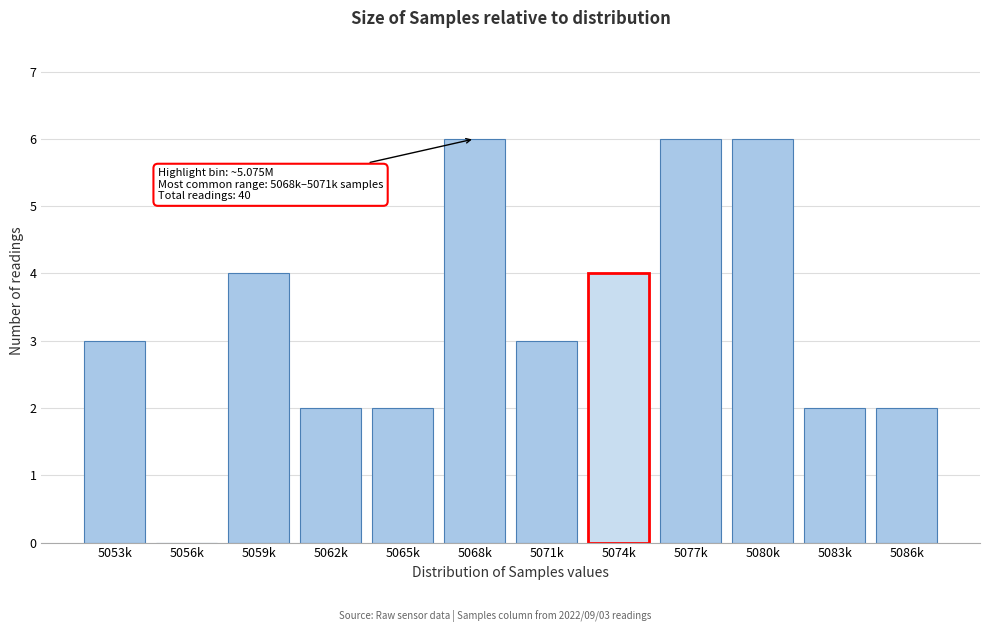

Reading left to right, extract all data points from this chart.

5053k=3	5056k=0	5059k=4	5062k=2	5065k=2	5068k=6	5071k=3	5074k=4	5077k=6	5080k=6	5083k=2	5086k=2